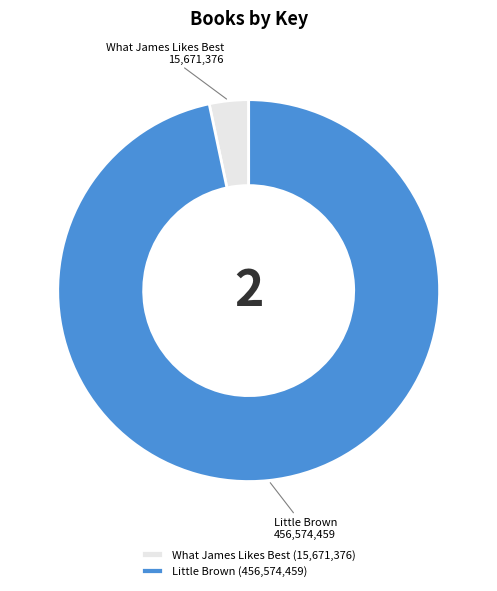

Is it true that What James Likes Best is 13% of the pie?

False